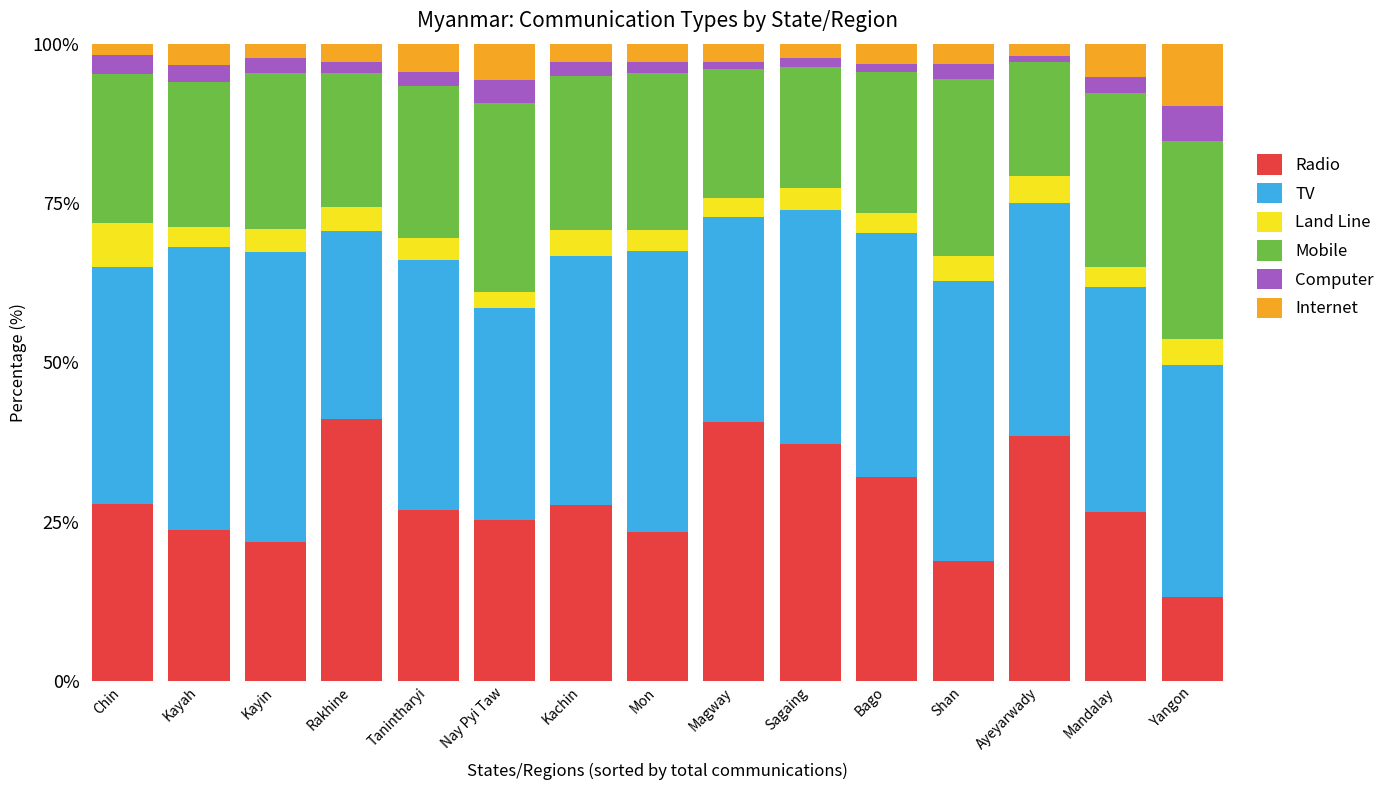

What is the highest value of the Radio series?

41.2